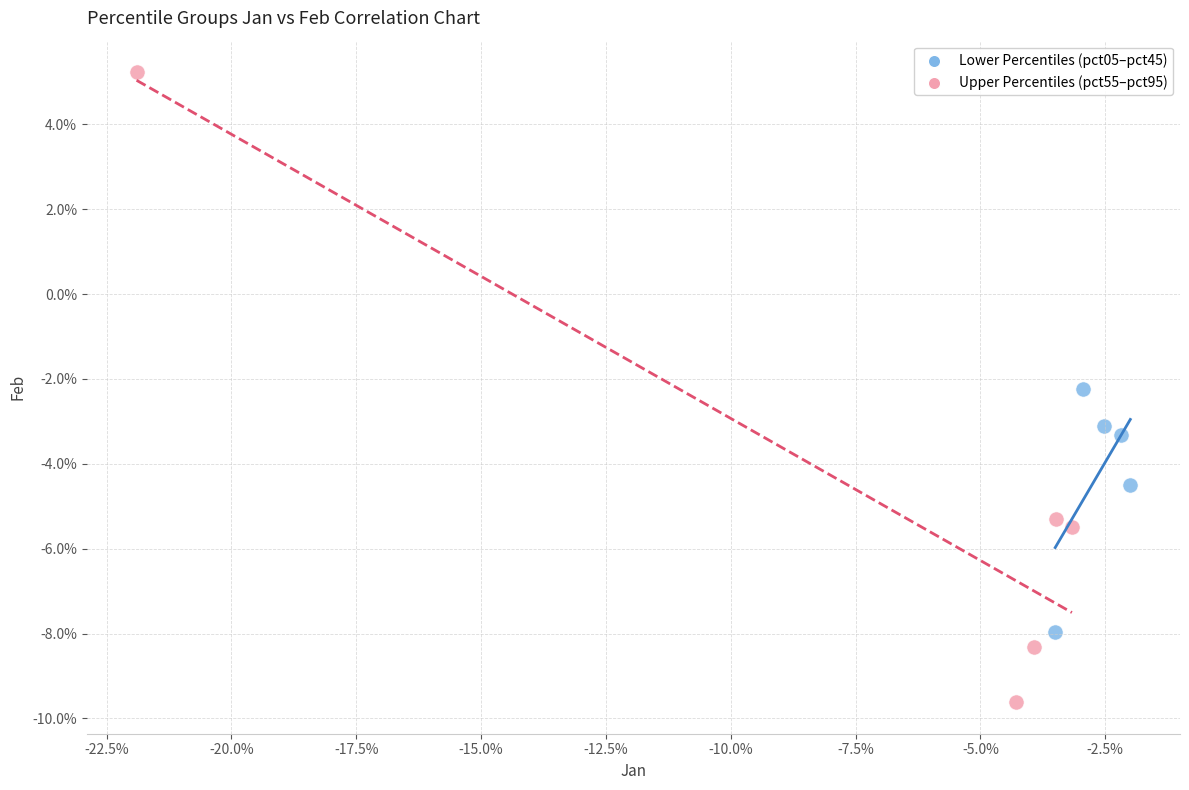

Which series reaches the minimum Y coordinate?

Upper Percentiles (pct55–pct95)